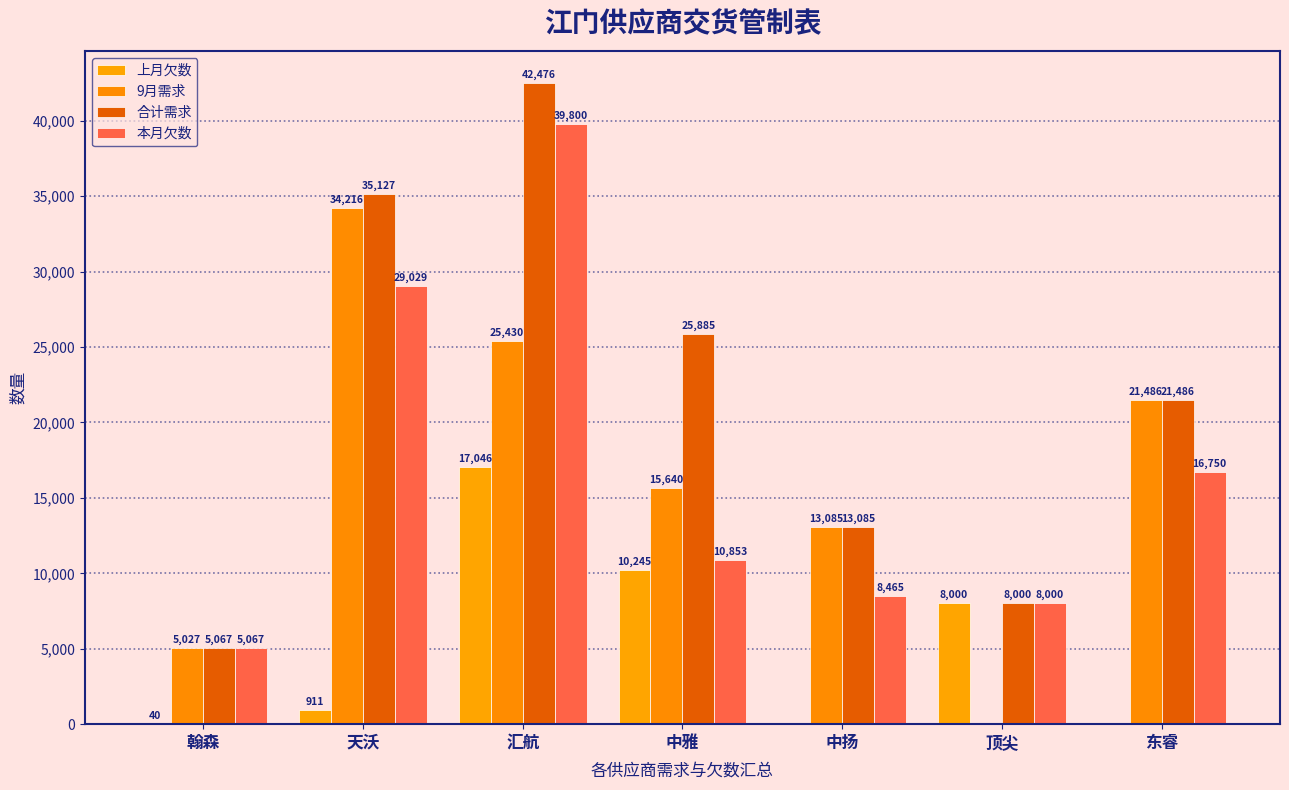

How many data points does each series have?

7